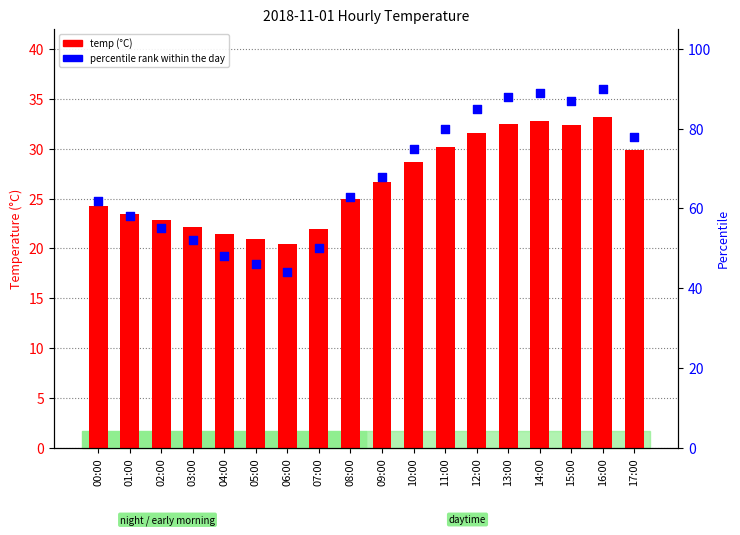

What is the total value across all series at 10:00?

103.7